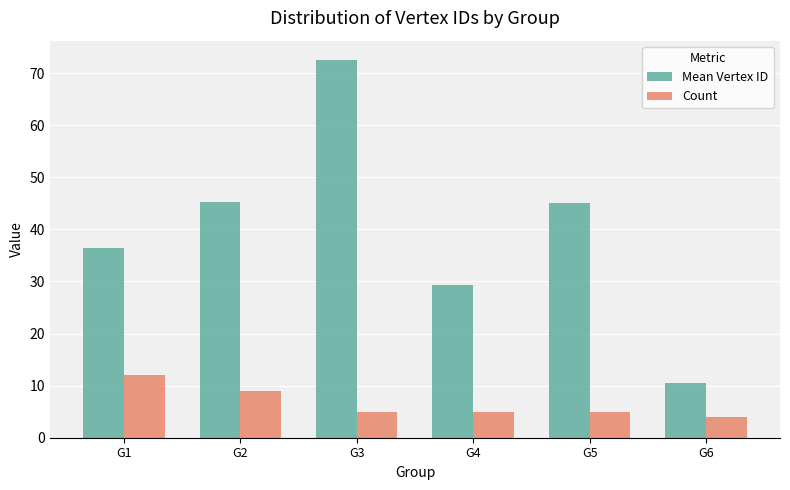

Count the number of categories in the chart.

6